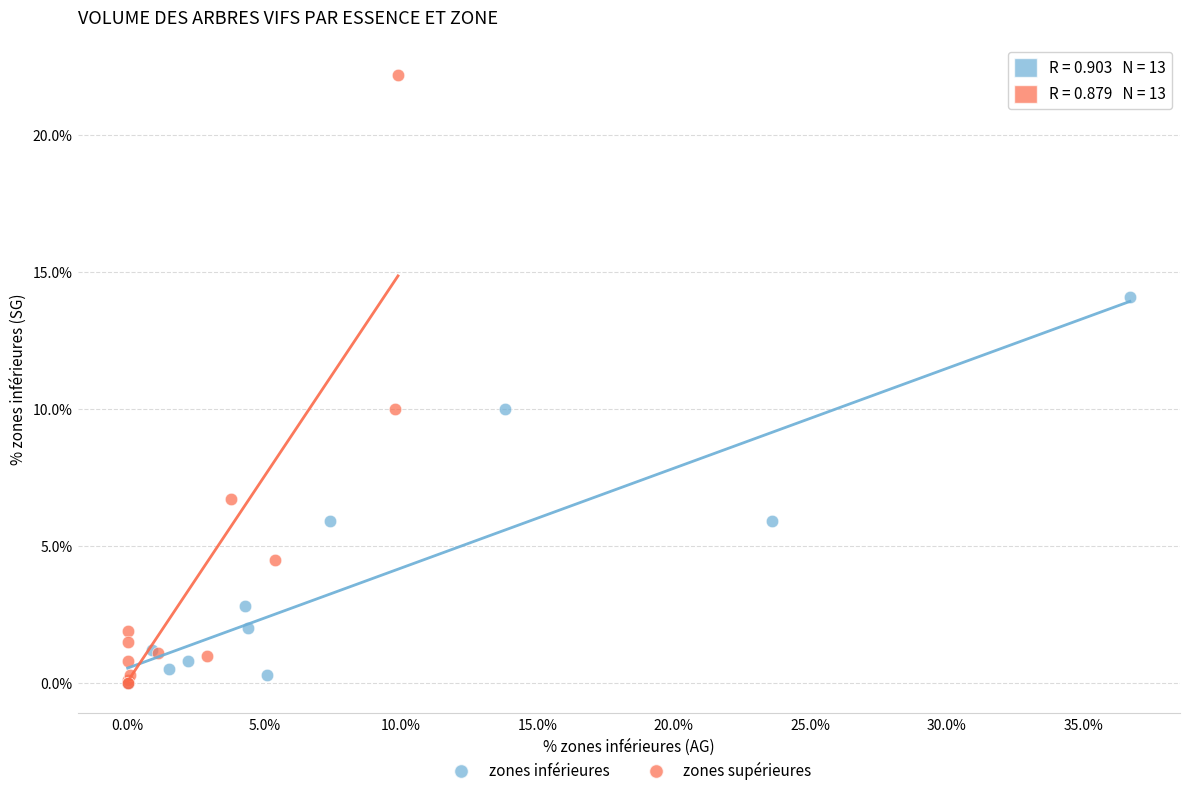

Which series contains the highest Y value?

zones supérieures